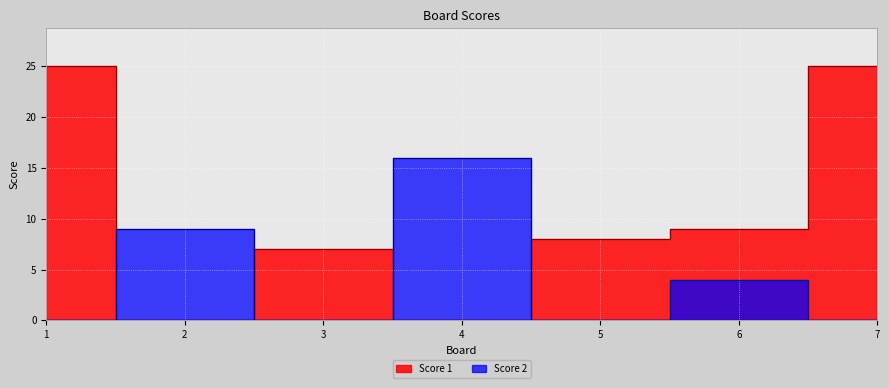

List the series in order of their overall mean, highest first.

Score 1, Score 2